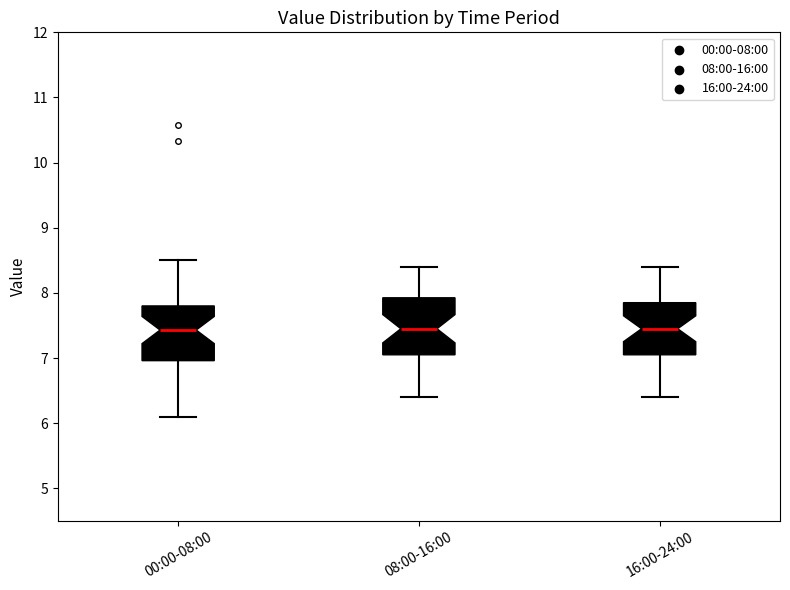

Where does the median line of the box for 00:00-08:00 sit on the y-axis? The values are not printed on the chart, so give them approximately, as read against the axis.

7.4